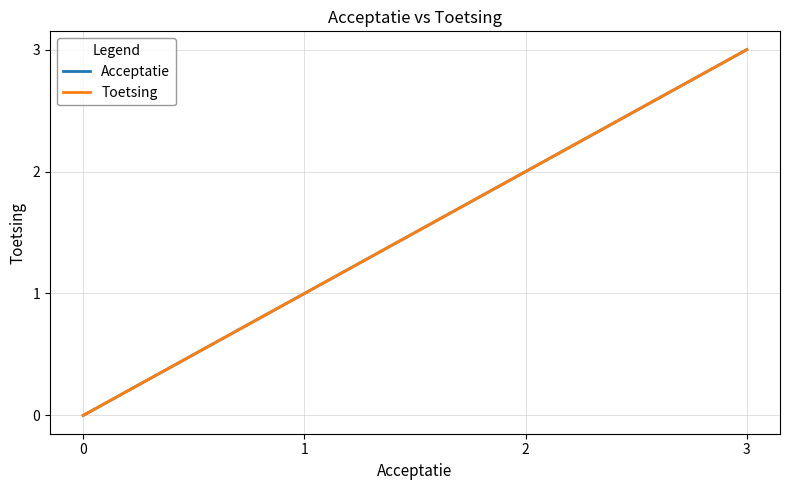

Rank the series at 1 from lowest to highest value.

Acceptatie, Toetsing